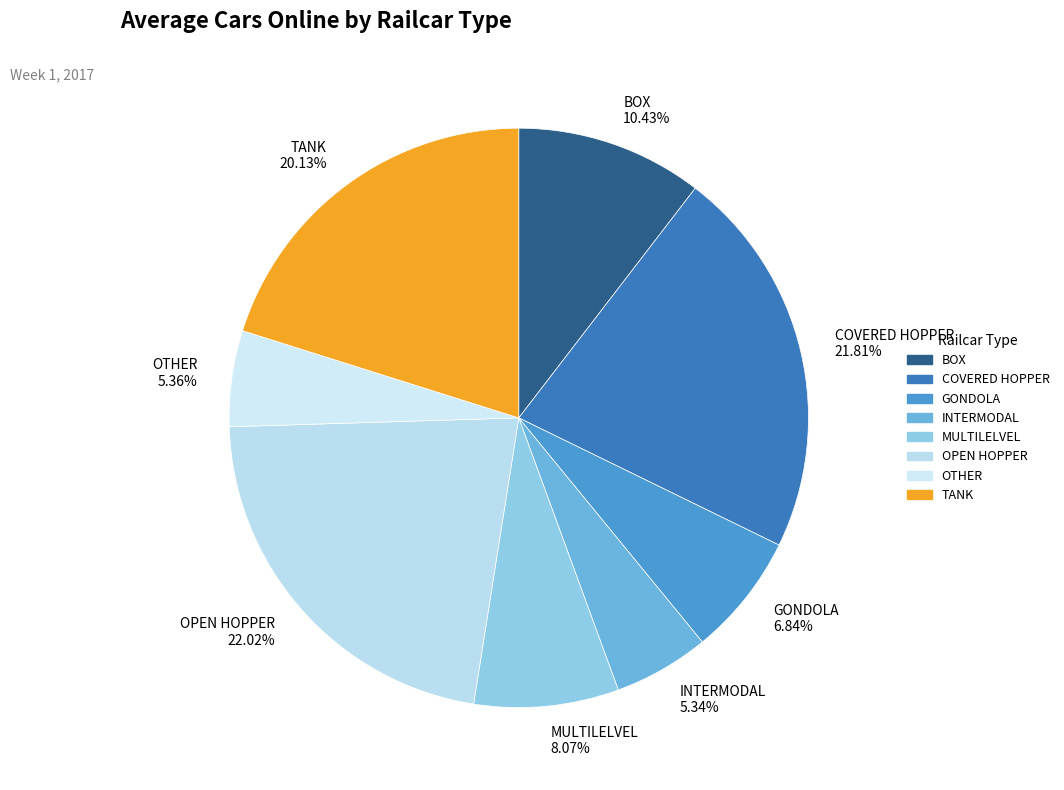

Combined, what portion of the pie is OTHER and MULTILELVEL?

13.4%